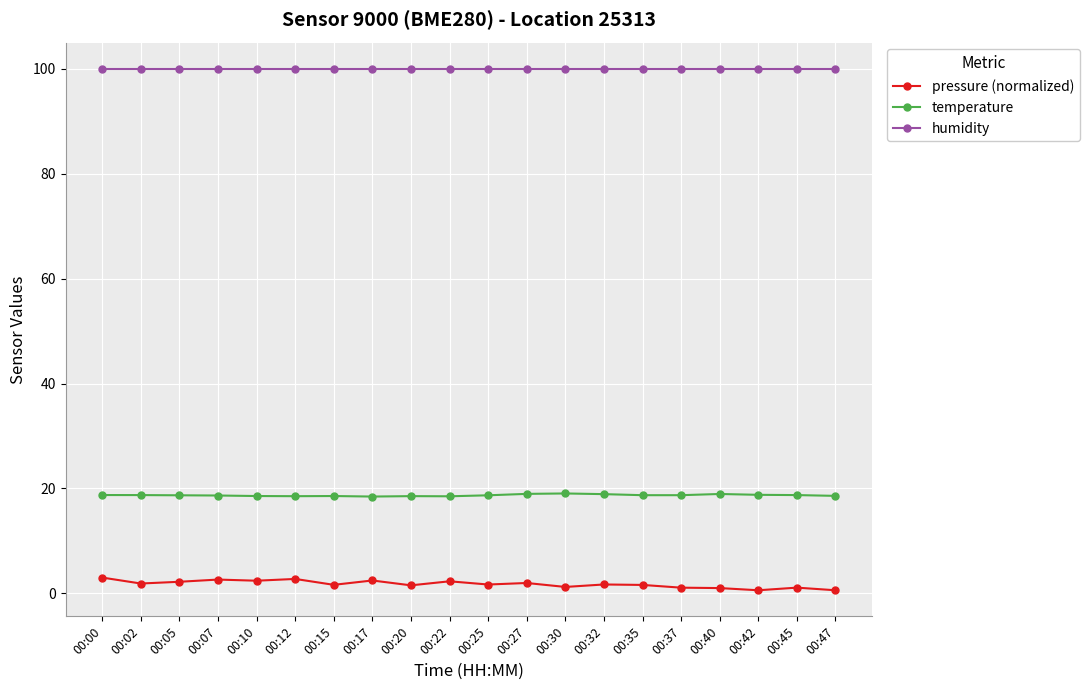

Is it true that temperature equals 28.2 at 00:30?

False